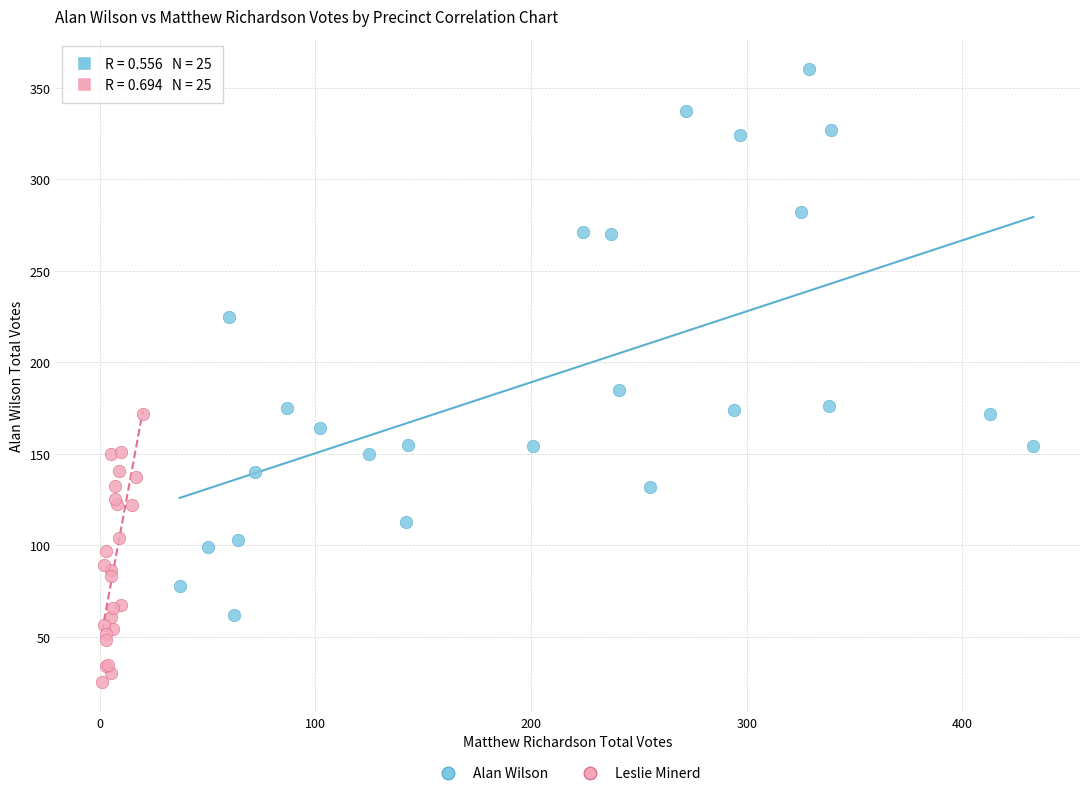

Which series has the largest Y range (max minus min)?

Alan Wilson